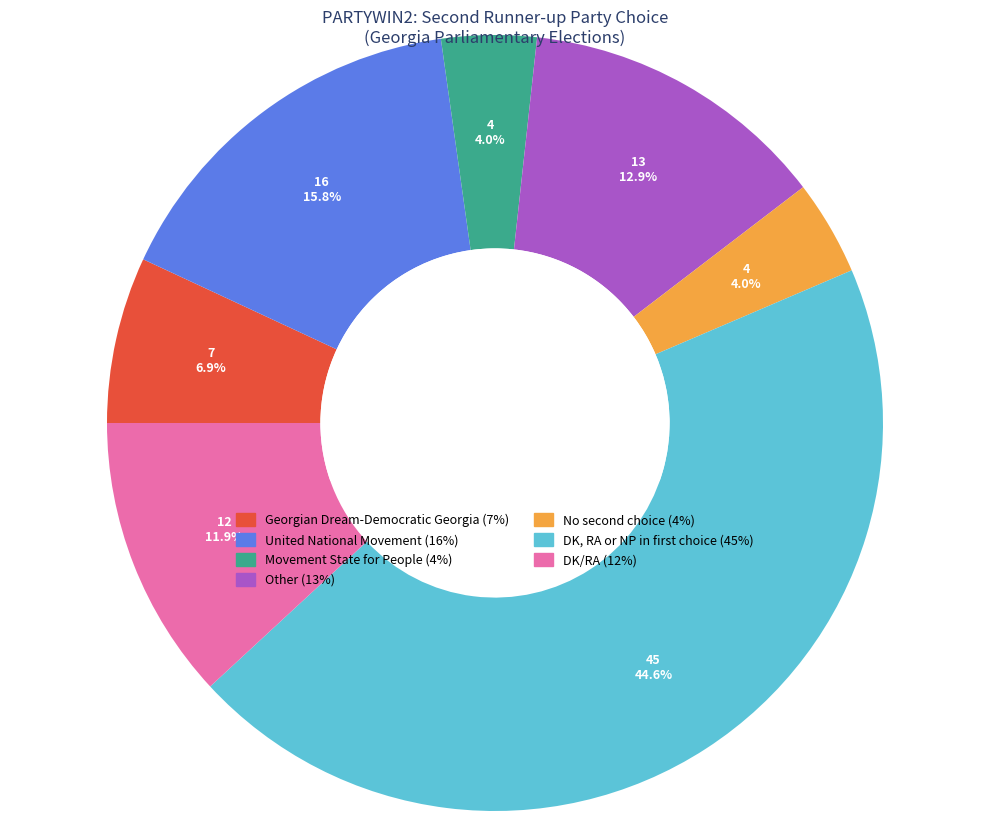

Does any single category account for the majority?

No